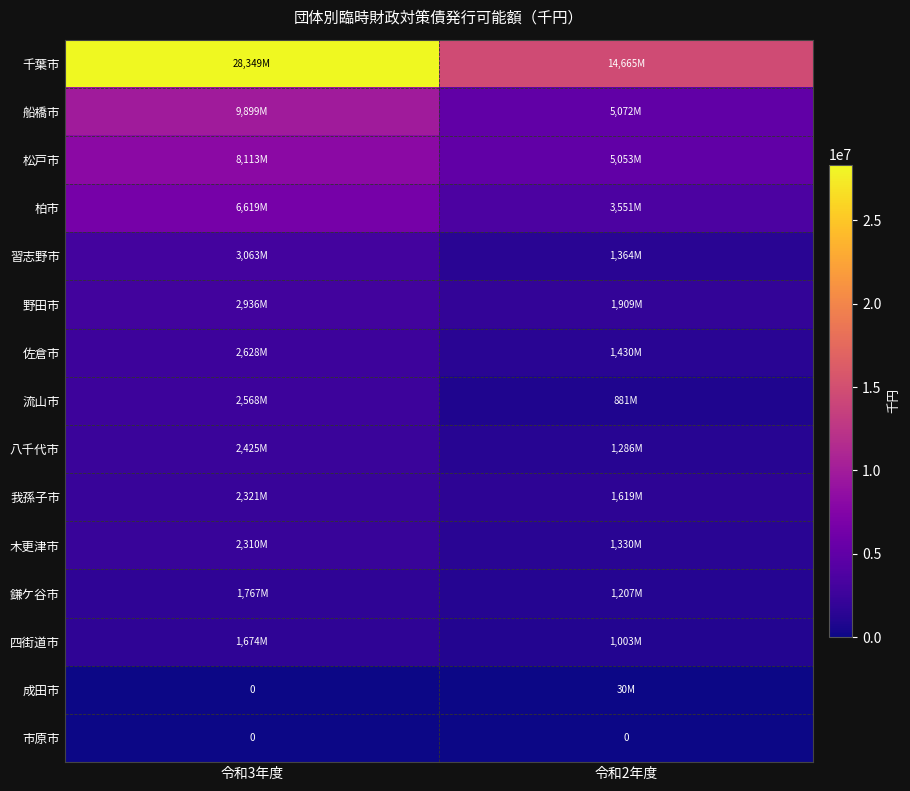

At 令和2年度, list the series in order from largest to smallest.

千葉市, 船橋市, 松戸市, 柏市, 野田市, 我孫子市, 佐倉市, 習志野市, 木更津市, 八千代市, 鎌ケ谷市, 四街道市, 流山市, 成田市, 市原市